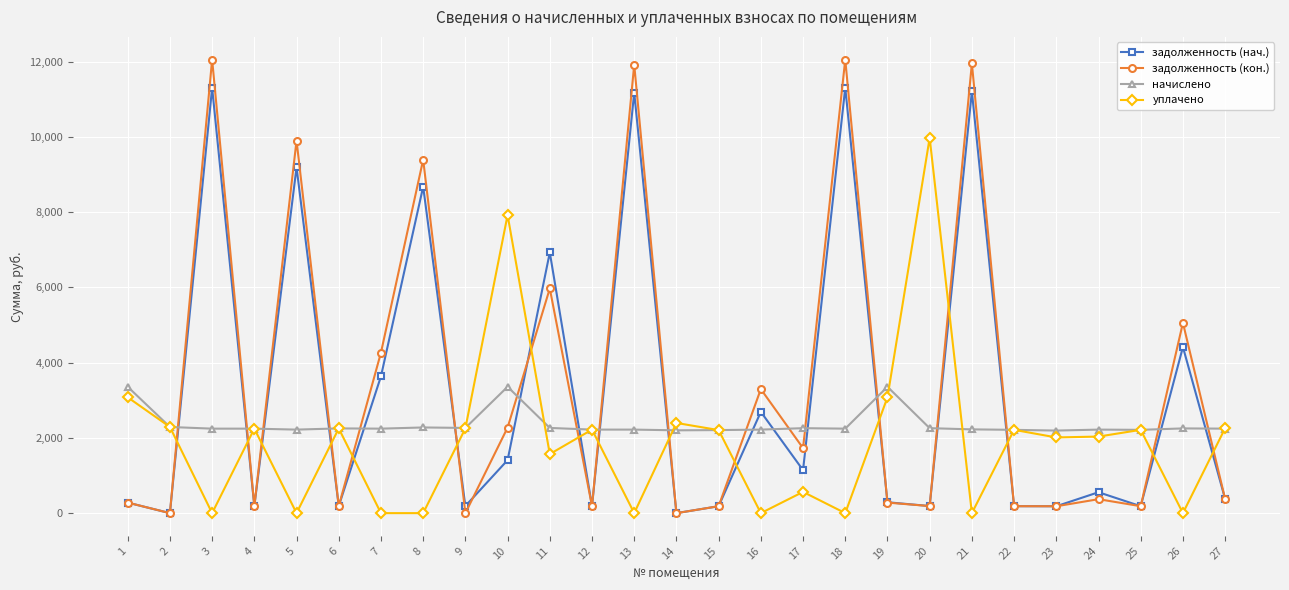

After their last crossing, which series has the higher values: задолженность (нач.) or начислено?

начислено